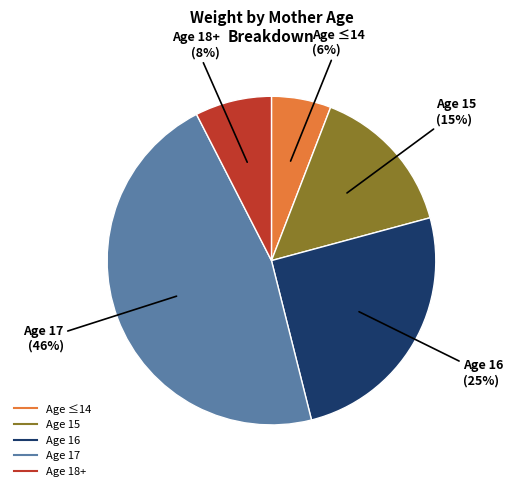

Is there a majority slice in this chart?

No